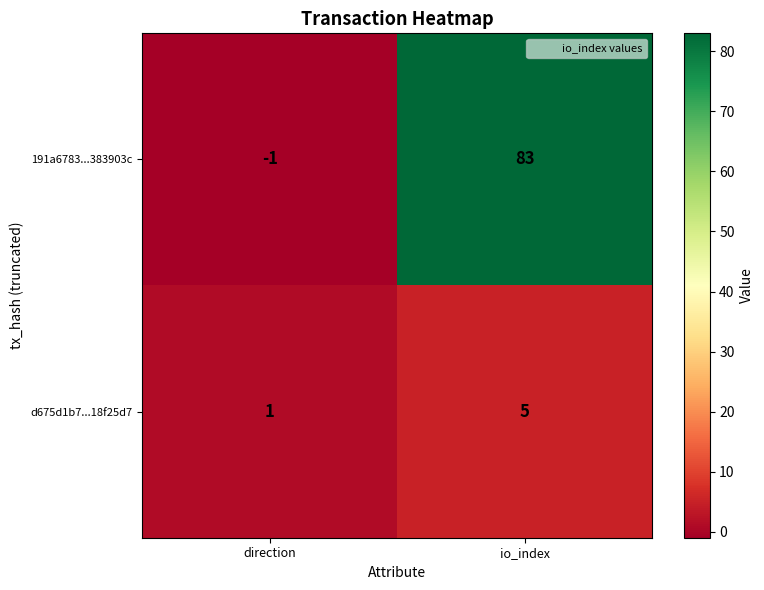

Which label corresponds to the smallest value in the chart?

direction